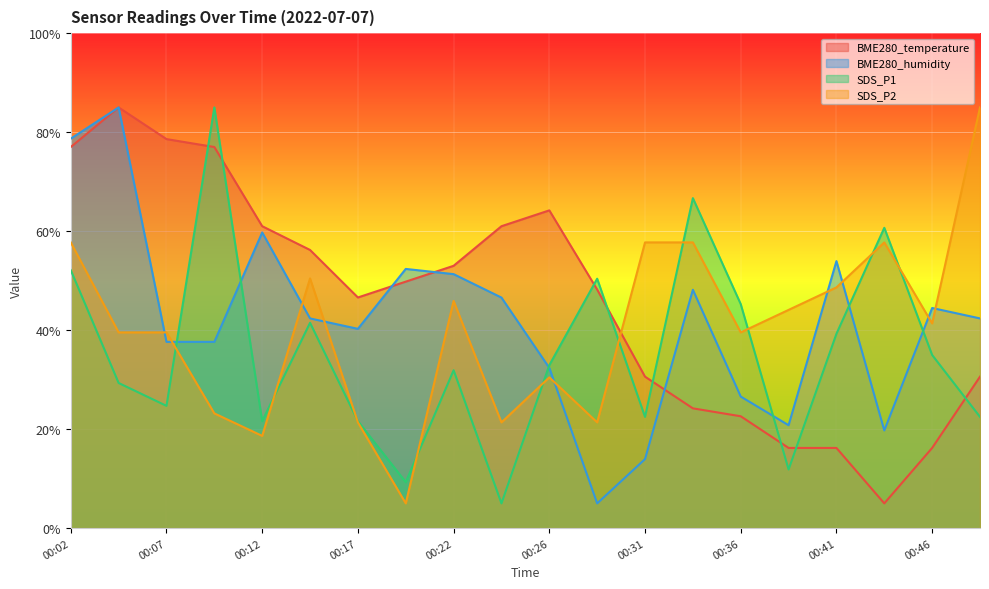

Read the BME280_temperature value at 00:02.

77.0